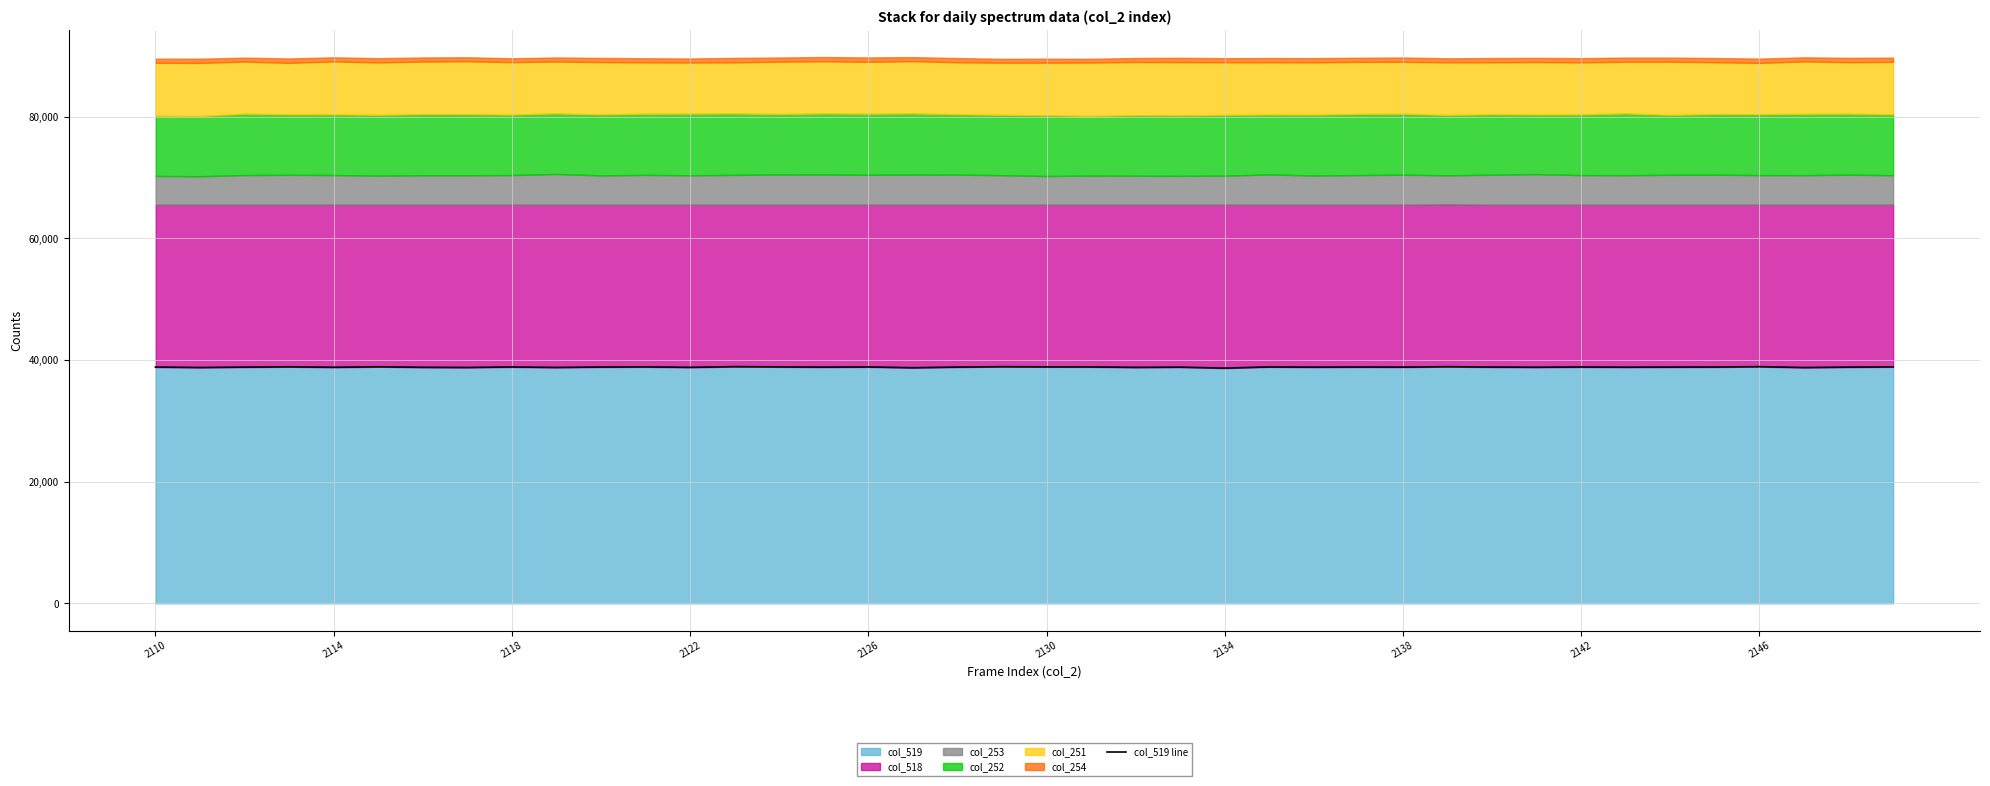

What is the maximum value for col_519?

38913